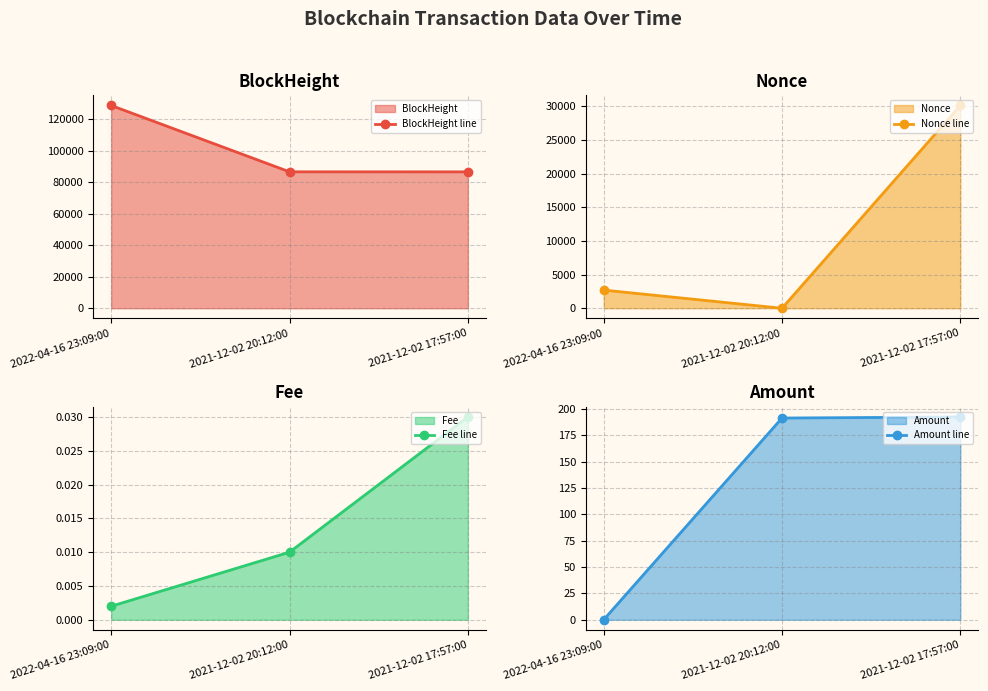

How many data points in BlockHeight line are above 86604?

1